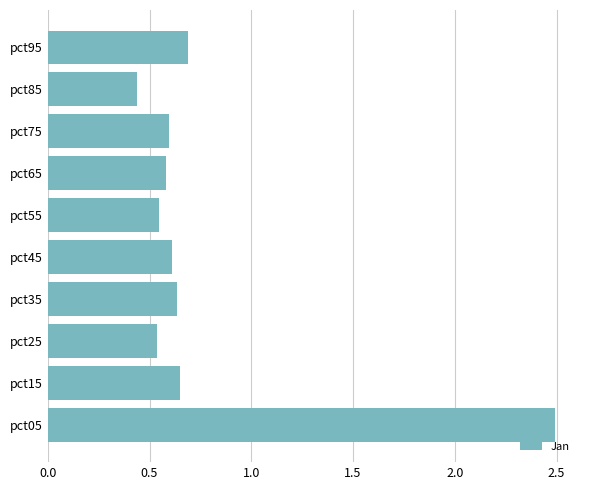

How many values are between 0 and 1?

9